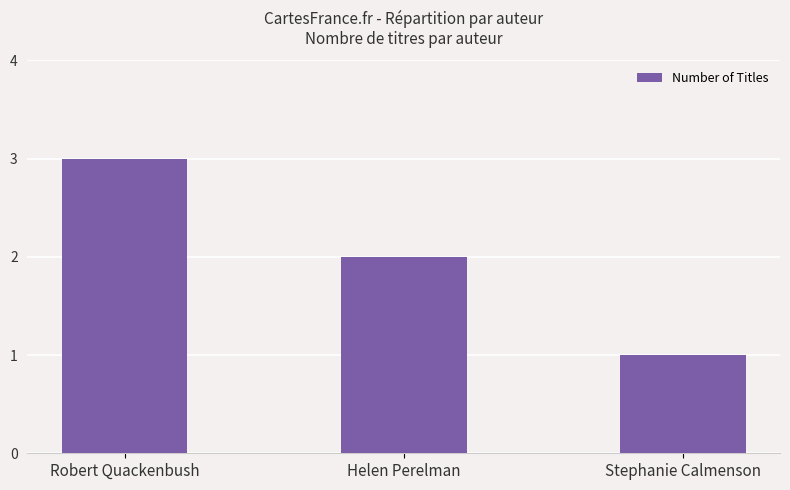

List the labels in order of value, smallest first.

Stephanie Calmenson, Helen Perelman, Robert Quackenbush